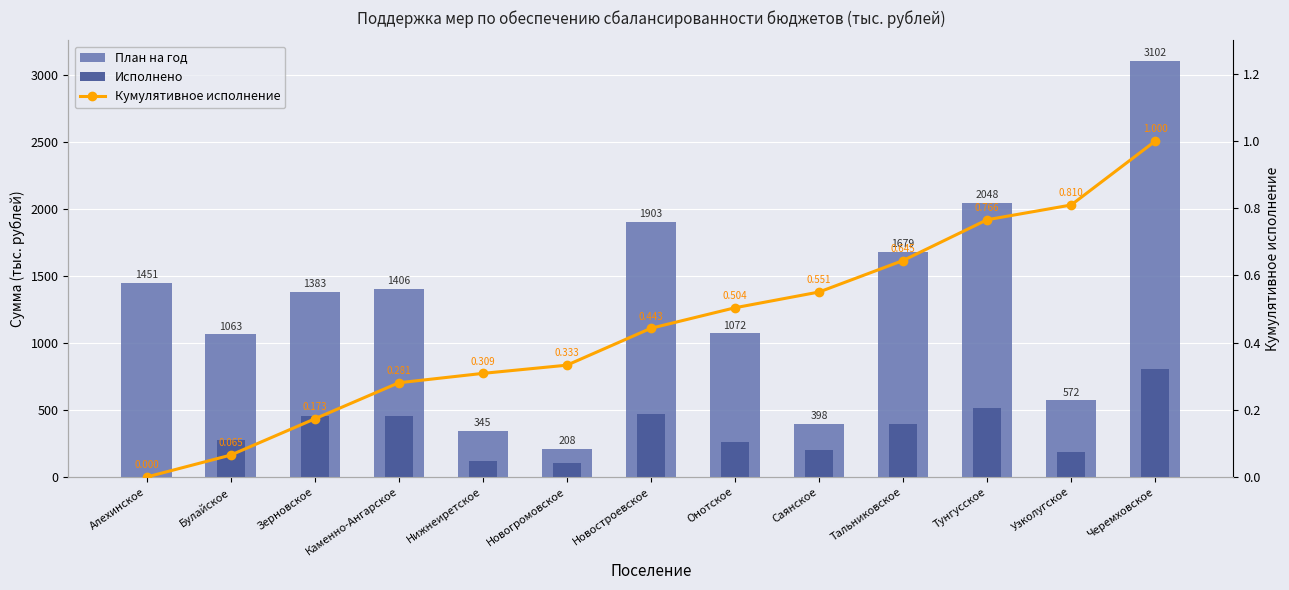

Rank the series by their maximum value, from highest to lowest.

План на год, Исполнено, Кумулятивное исполнение